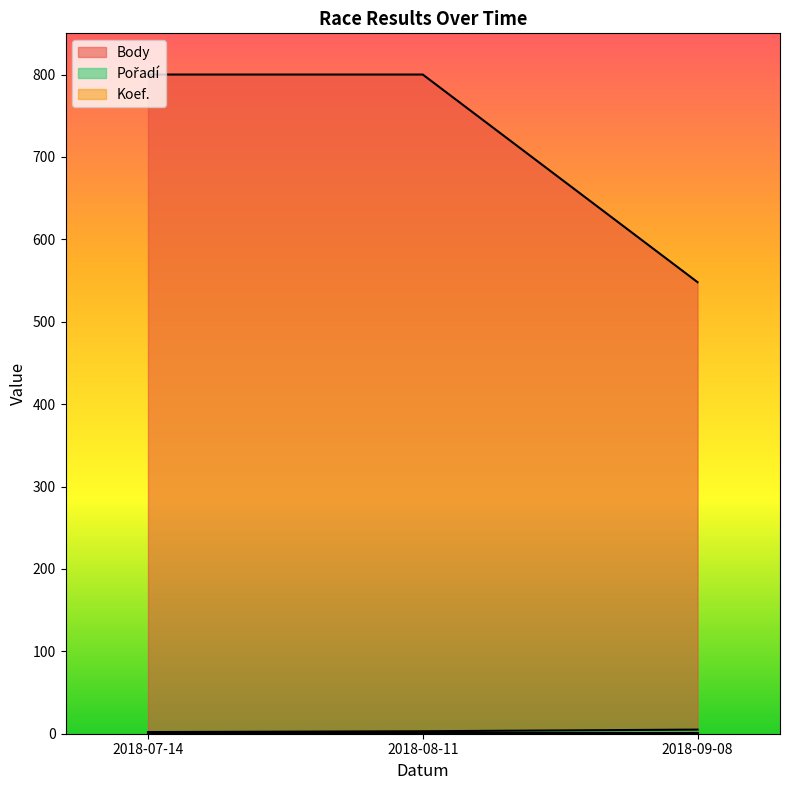

List the labels in order of Body value, largest first.

2018-07-14, 2018-08-11, 2018-09-08